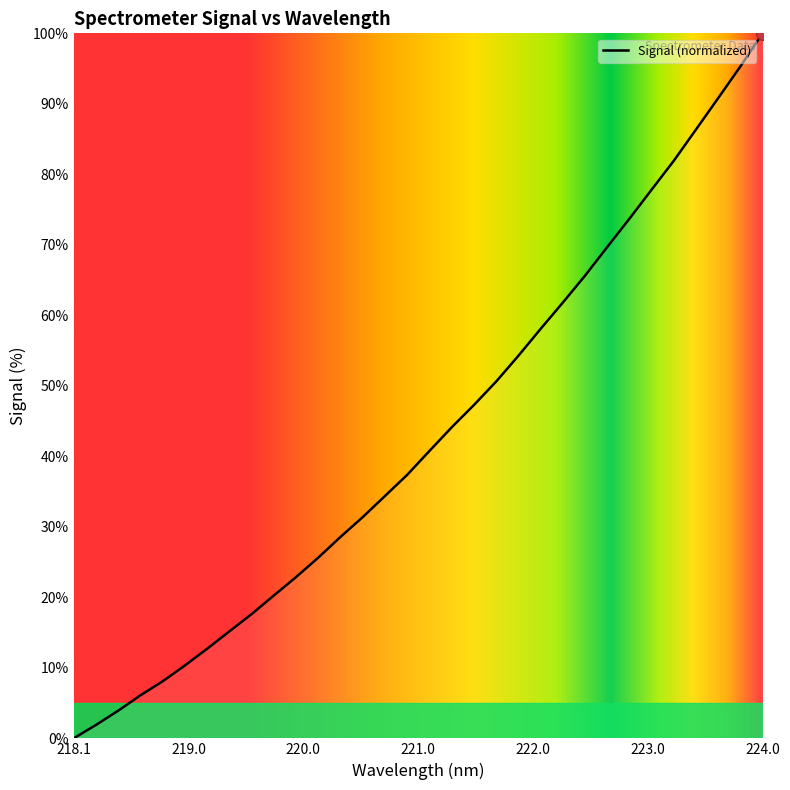

What is the difference between the maximum and minimum values?

100.0